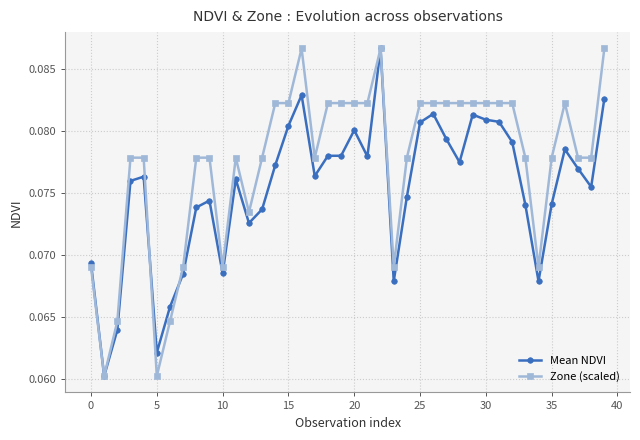

True or false: Mean NDVI has more than 0 points higher than both neighbors.

True